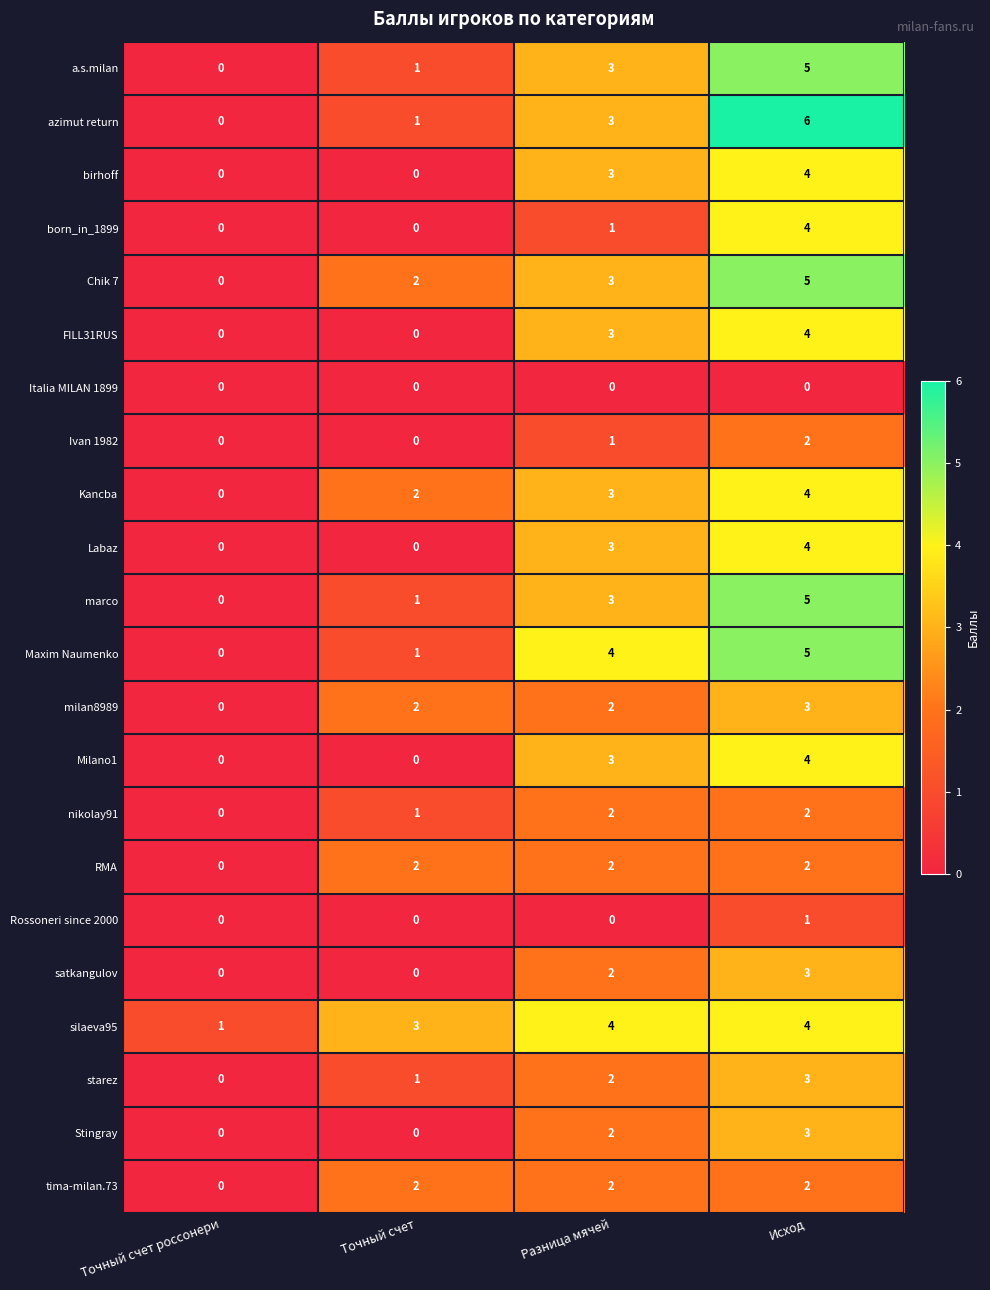

How many distinct data groups are displayed?

22